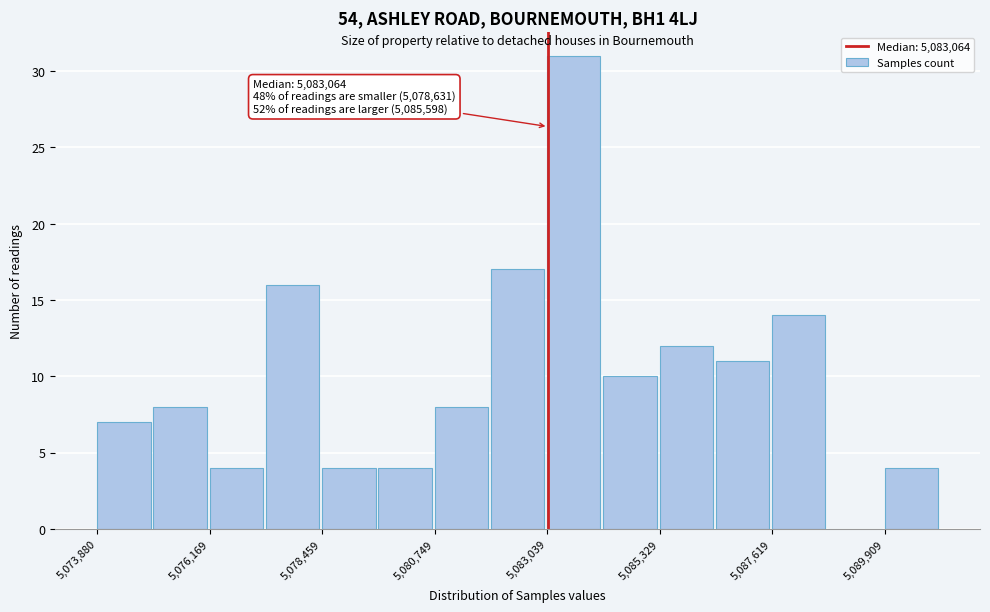

Read against the x-axis, roughly where is the centre of the tallest bar?

5083500